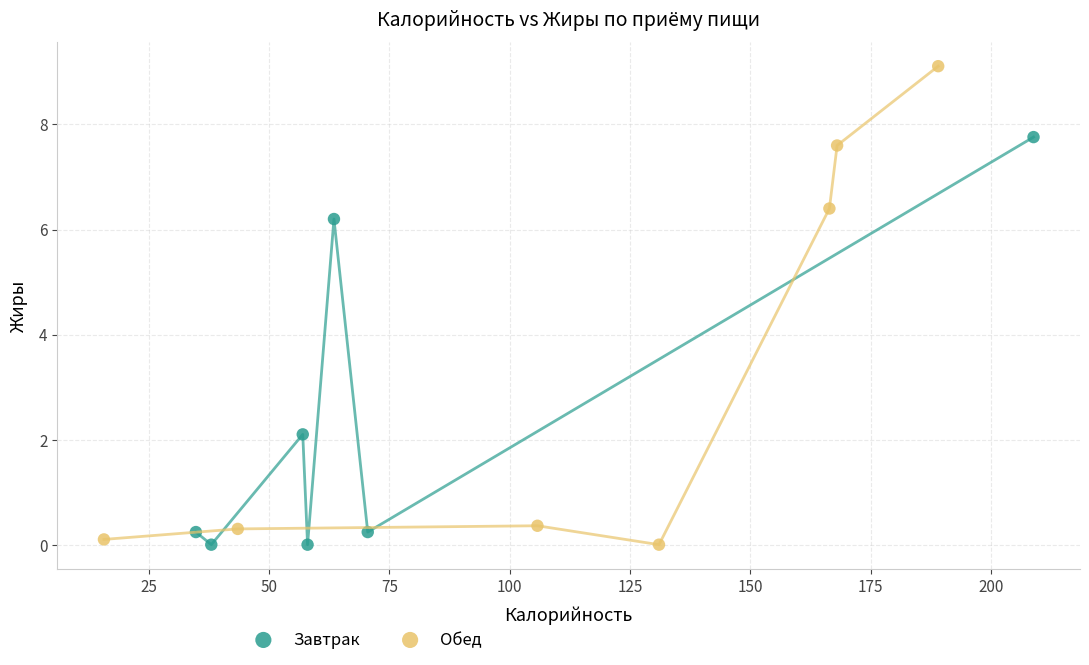

What are all the series names shown in the legend?

Завтрак, Обед